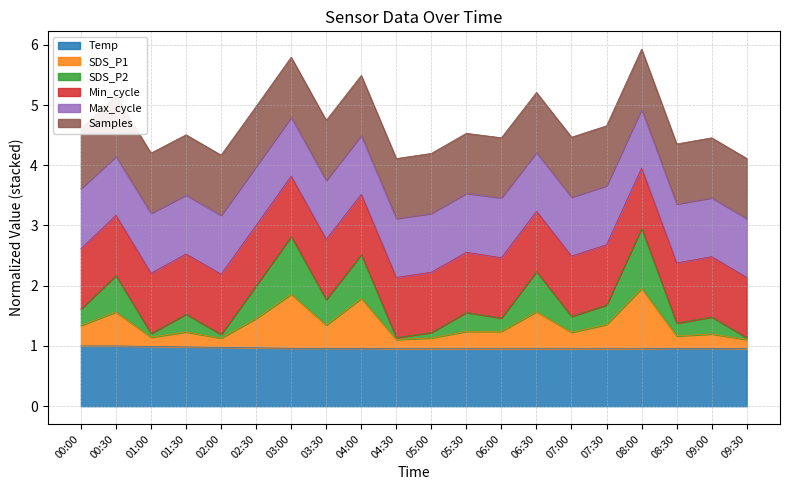

How many interior local valleys does the SDS_P2 series have?

7